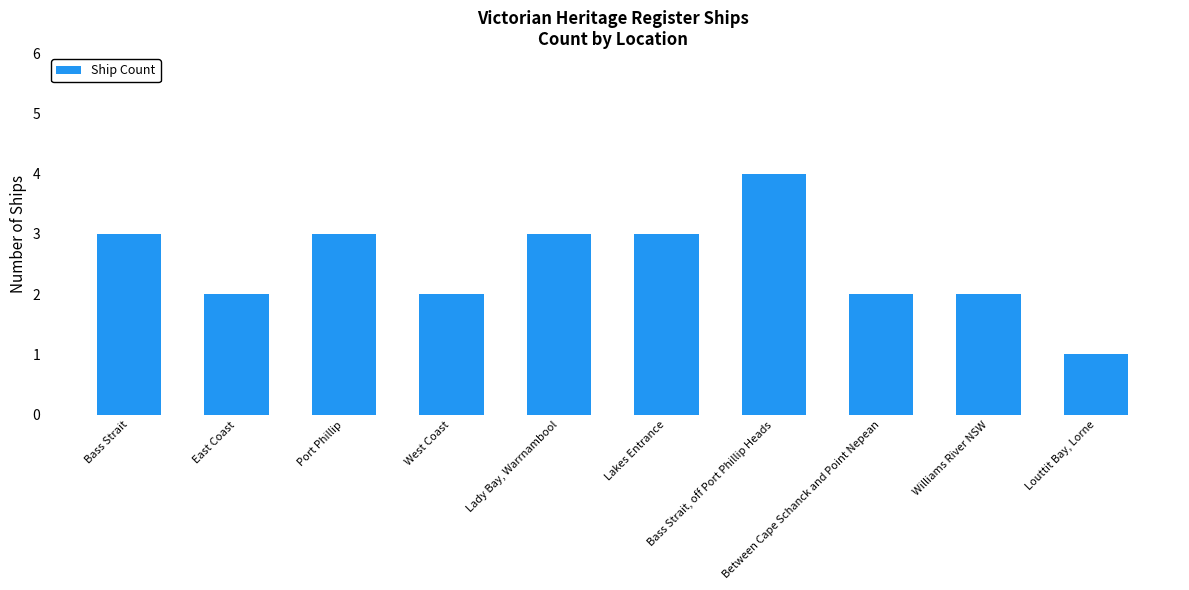

Does the chart contain any negative values?

No